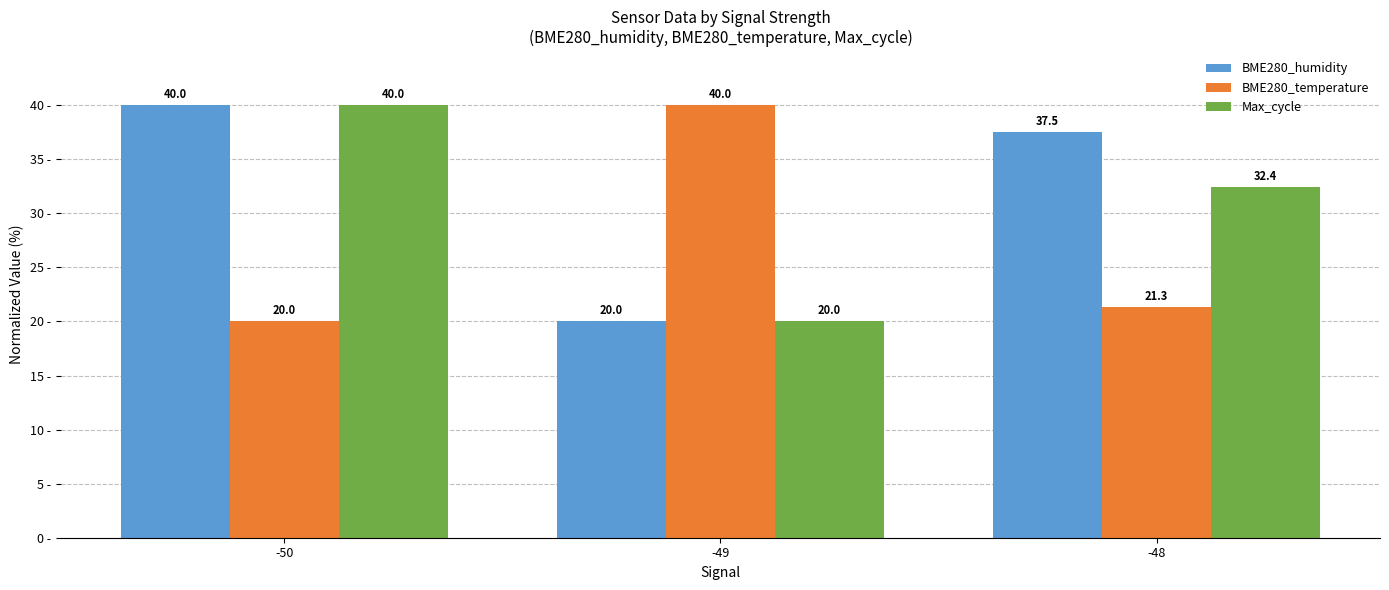

Rank the series by their average value, from lowest to highest.

BME280_temperature, Max_cycle, BME280_humidity